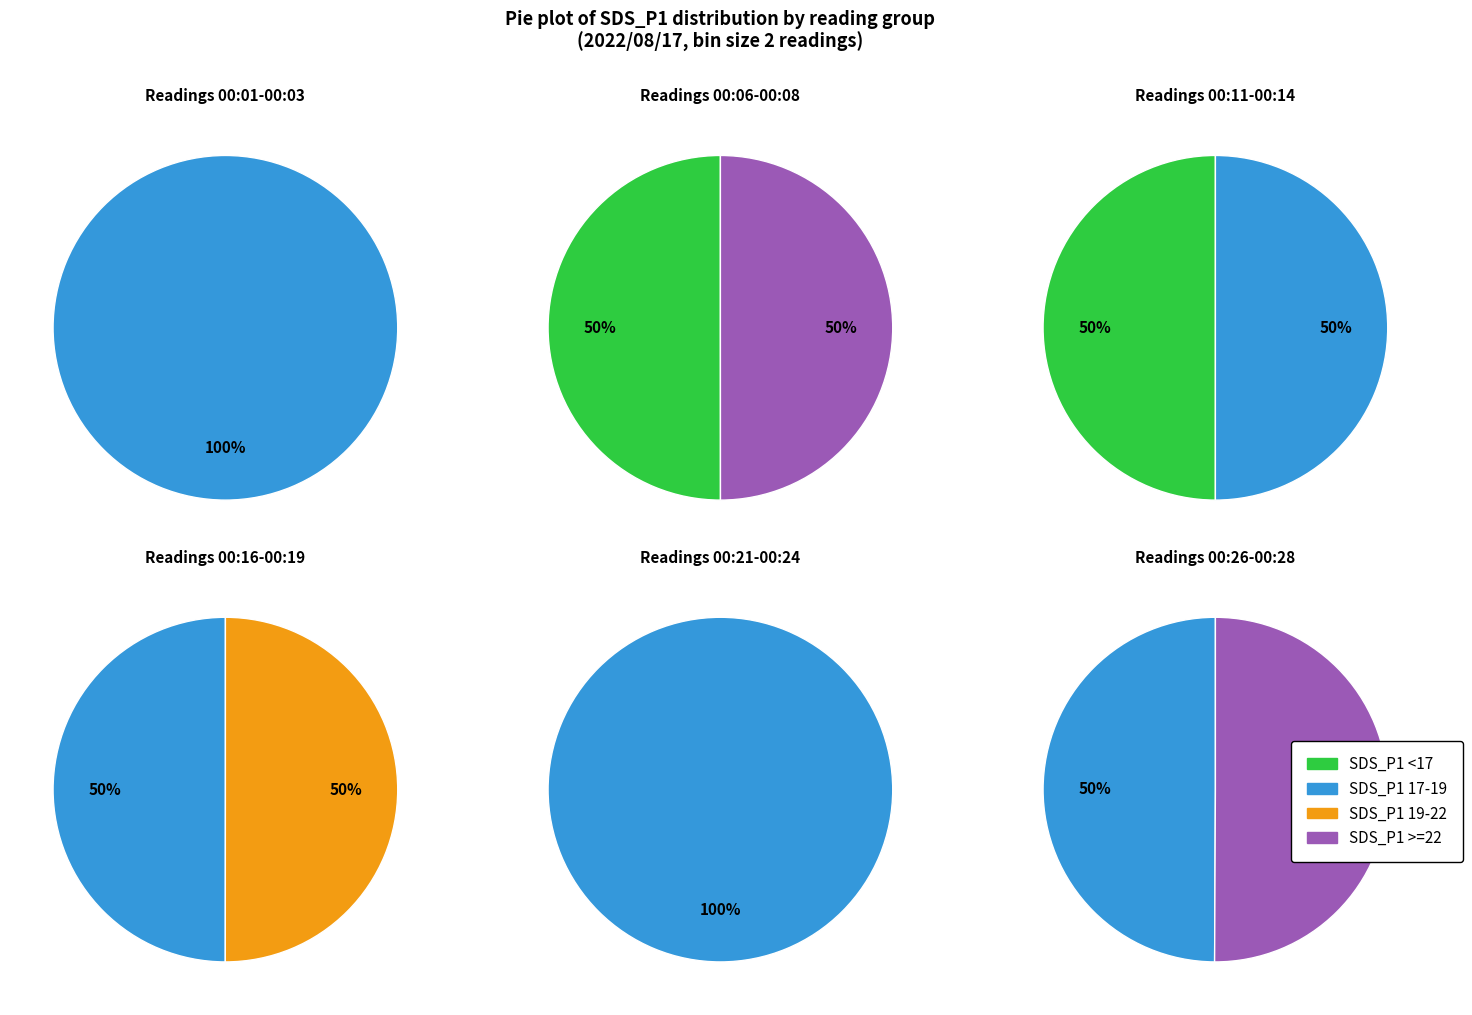

Between 00:24 and 00:01, which is larger?

00:24